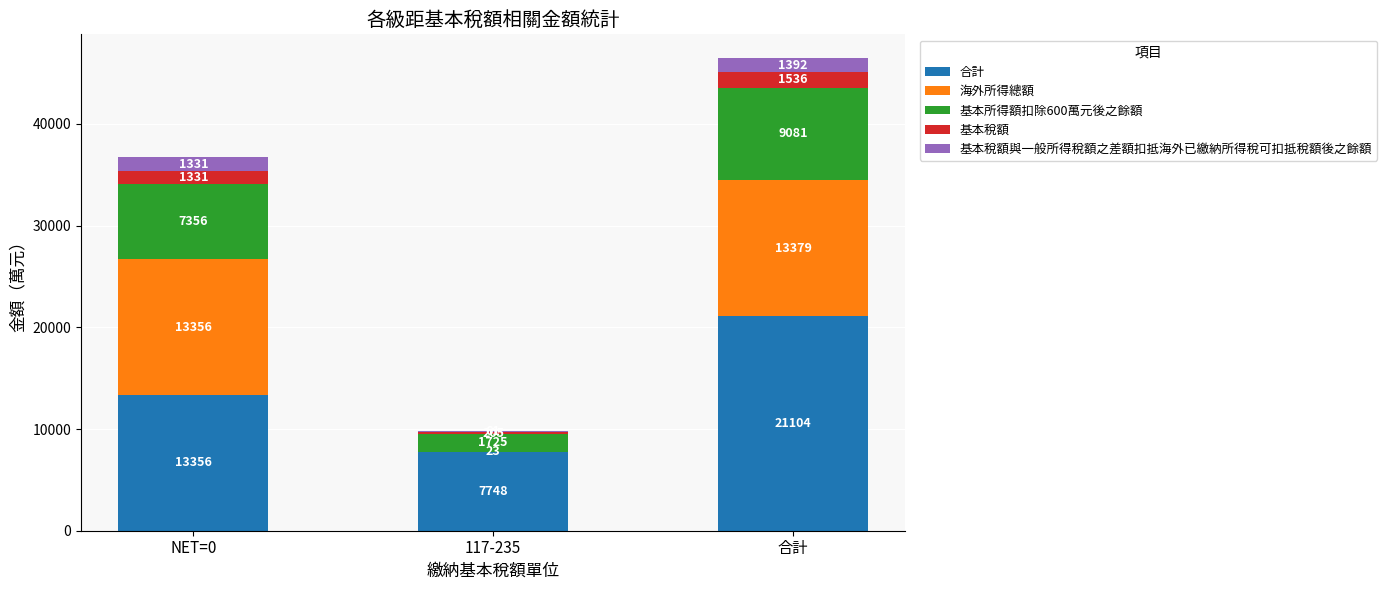

At which label is 合計 closest to 14426?

NET=0